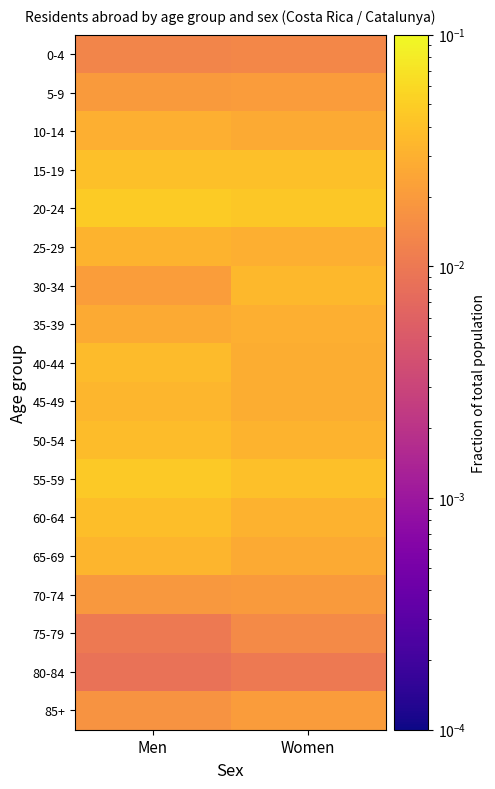

Reading right to left, list all the values displayed in this chart.

0-4: Women=0.0	Men=0.0
5-9: Women=0.0	Men=0.0
10-14: Women=0.0	Men=0.0
15-19: Women=0.0	Men=0.0
20-24: Women=0.0	Men=0.0
25-29: Women=0.0	Men=0.0
30-34: Women=0.0	Men=0.0
35-39: Women=0.0	Men=0.0
40-44: Women=0.0	Men=0.0
45-49: Women=0.0	Men=0.0
50-54: Women=0.0	Men=0.0
55-59: Women=0.0	Men=0.0
60-64: Women=0.0	Men=0.0
65-69: Women=0.0	Men=0.0
70-74: Women=0.0	Men=0.0
75-79: Women=0.0	Men=0.0
80-84: Women=0.0	Men=0.0
85+: Women=0.0	Men=0.0